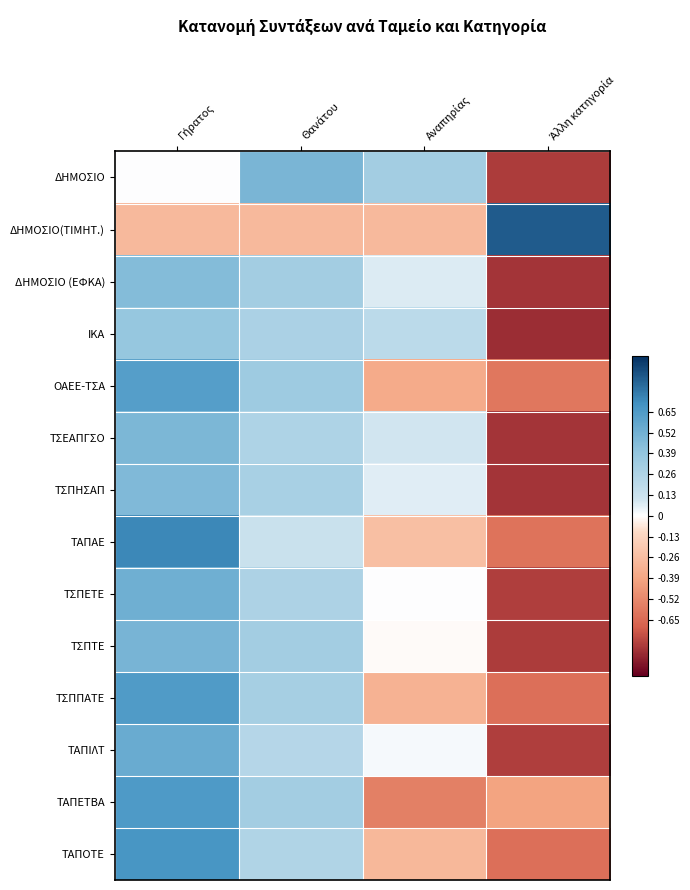

What is the difference between the highest and lowest values at Θανάτου?

0.8